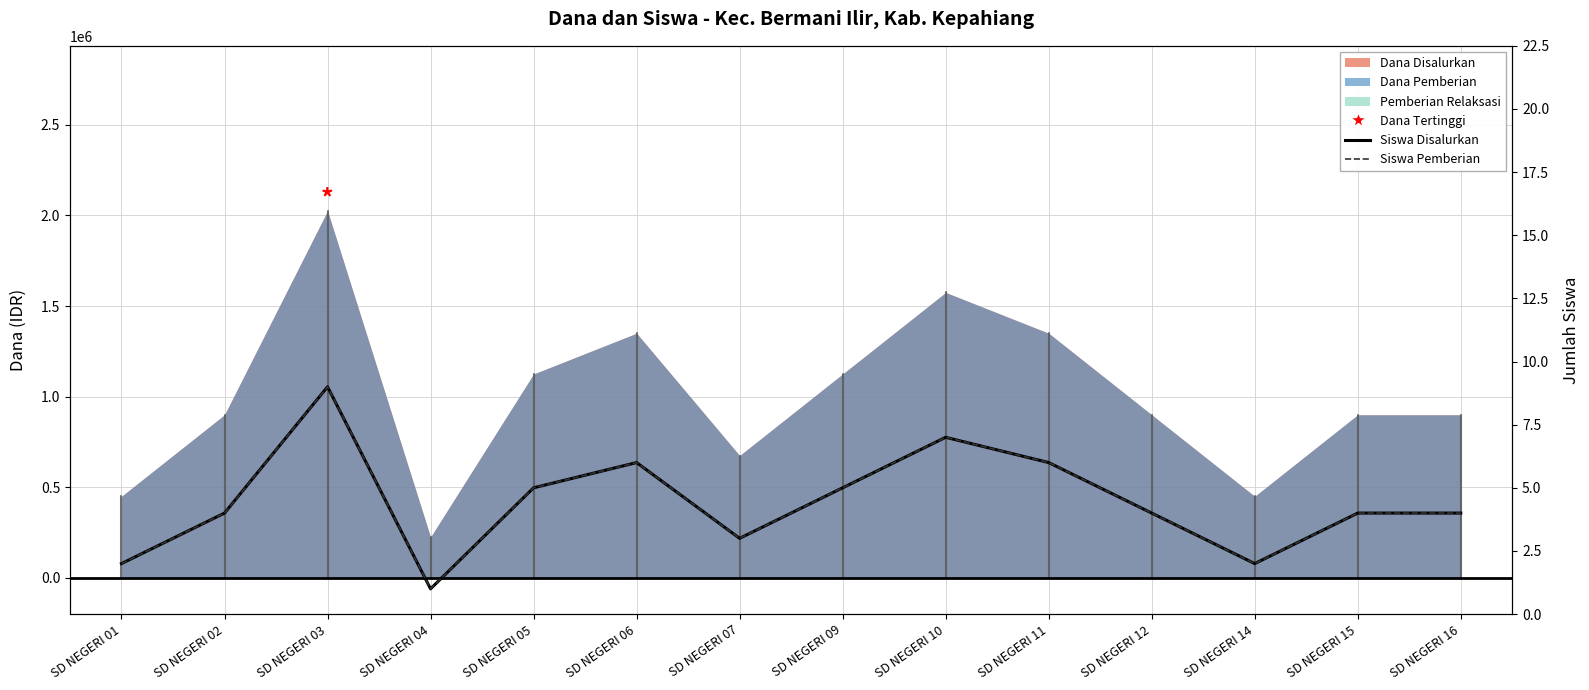

The value of Siswa Pemberian at SD NEGERI 04 is 1. True or false?

True